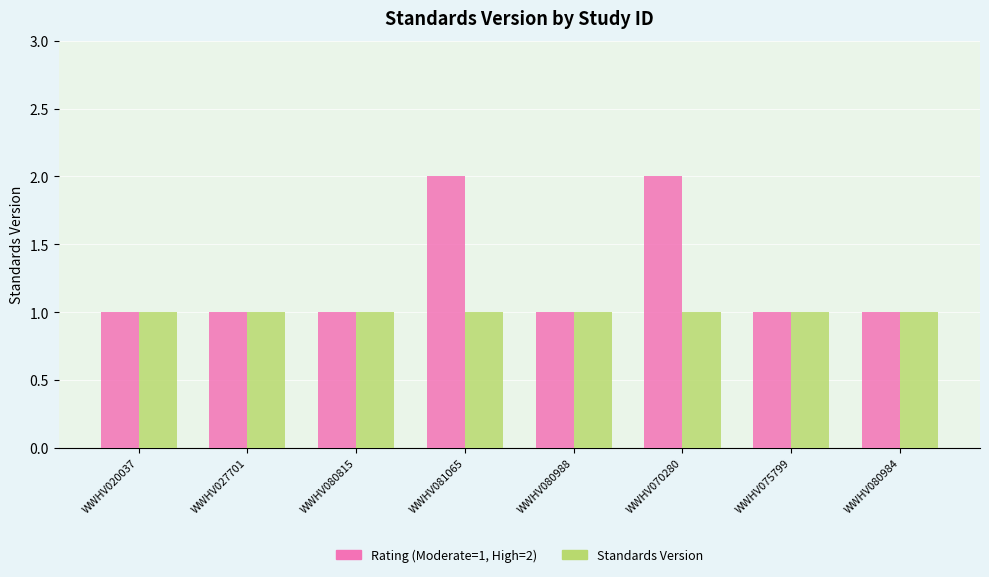

Which series has the widest spread of values?

Rating (Moderate=1, High=2)